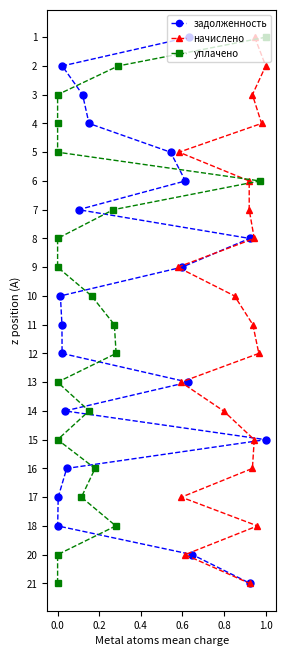

Which series has the largest range (max minus min)?

задолженность